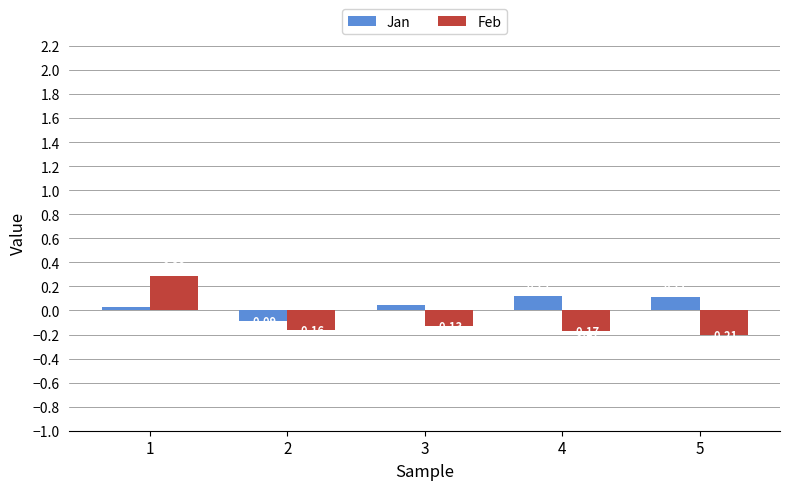

List the labels in order of Jan value, smallest first.

2, 1, 3, 5, 4